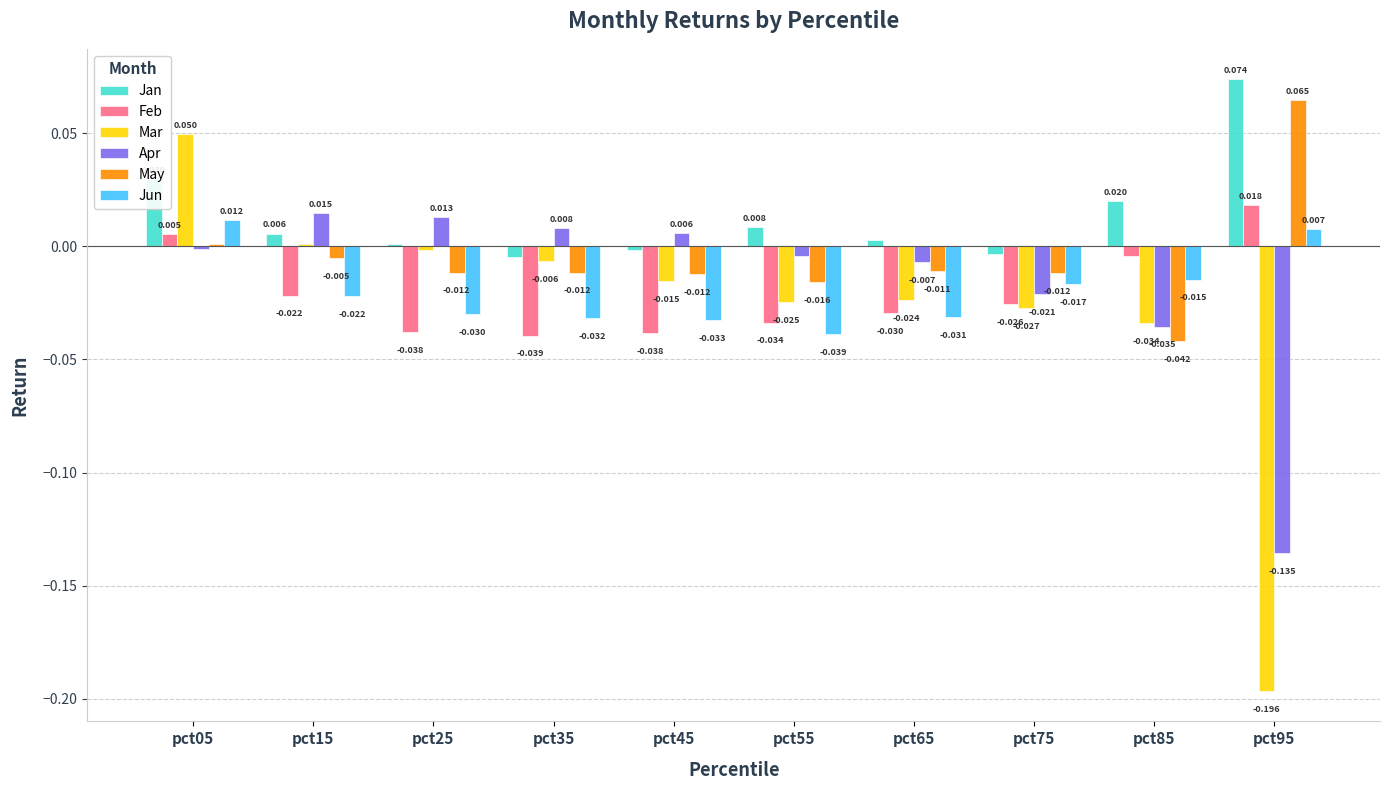

Is the value of Jun at pct95 greater than the value of Mar at pct25?

Yes